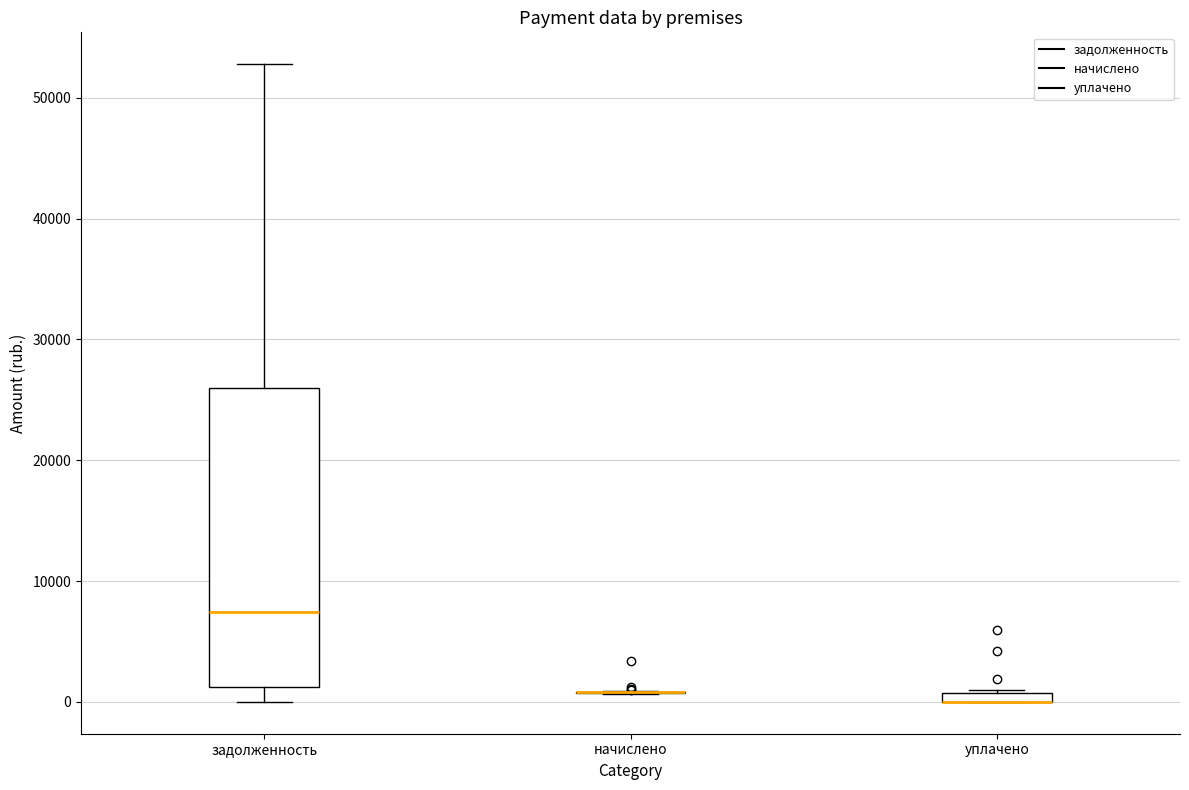

Which box is the tallest, from its lower edge to its upper edge?

задолженность